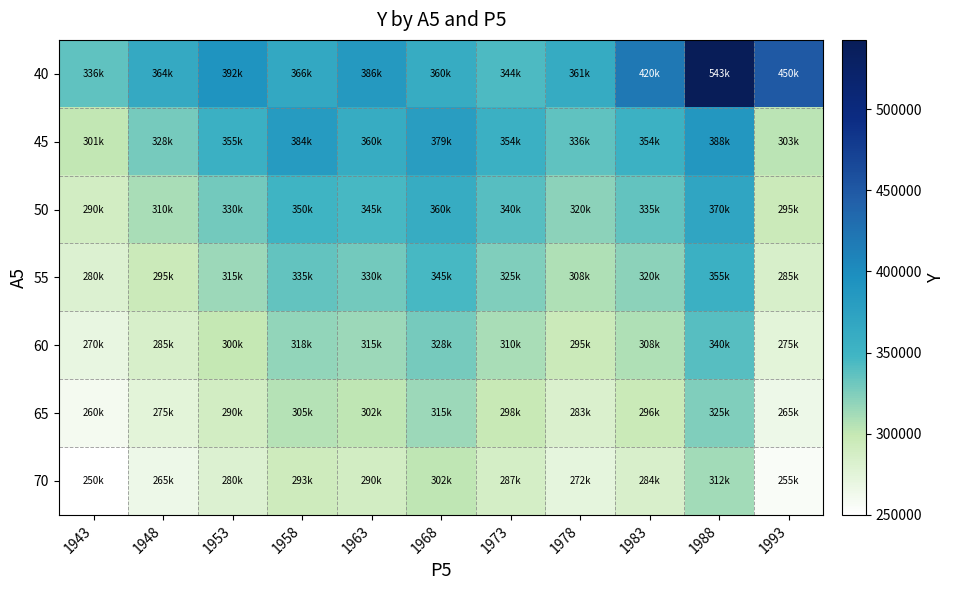

Which category has the lowest value across all series?

1943